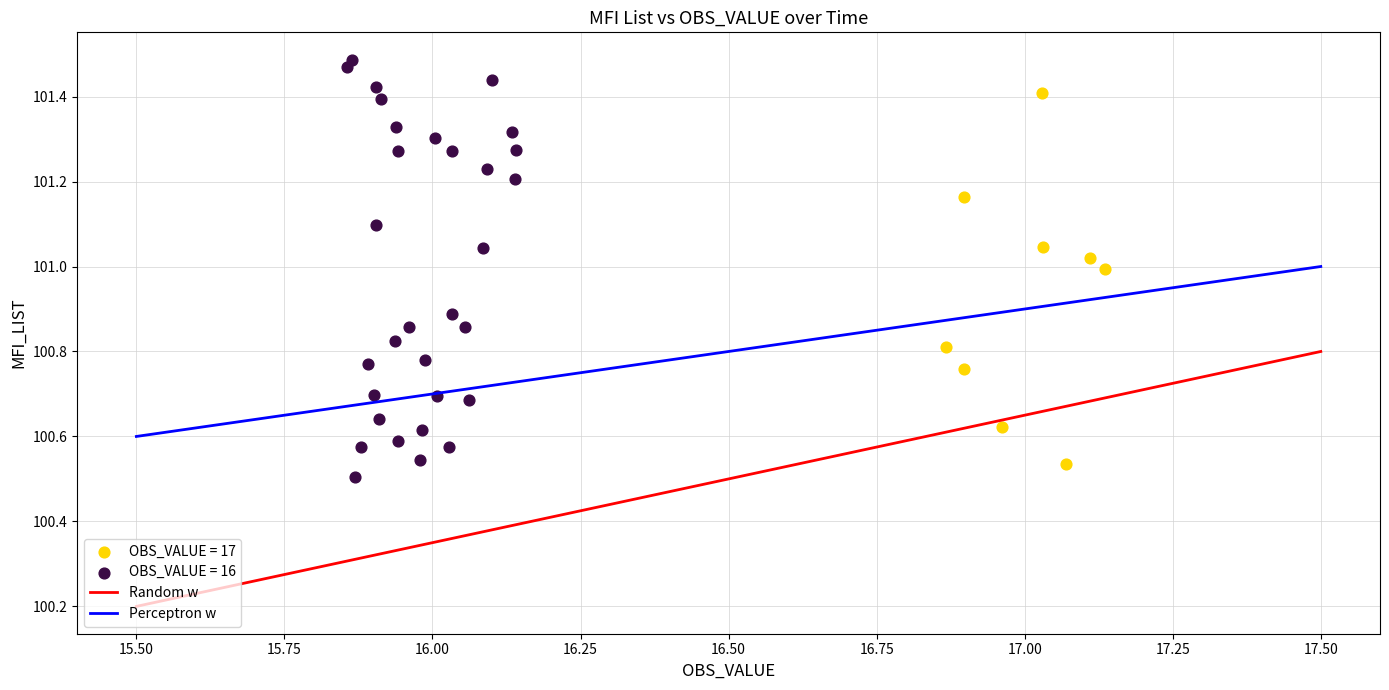

Which series has the largest Y range (max minus min)?

OBS_VALUE = 16